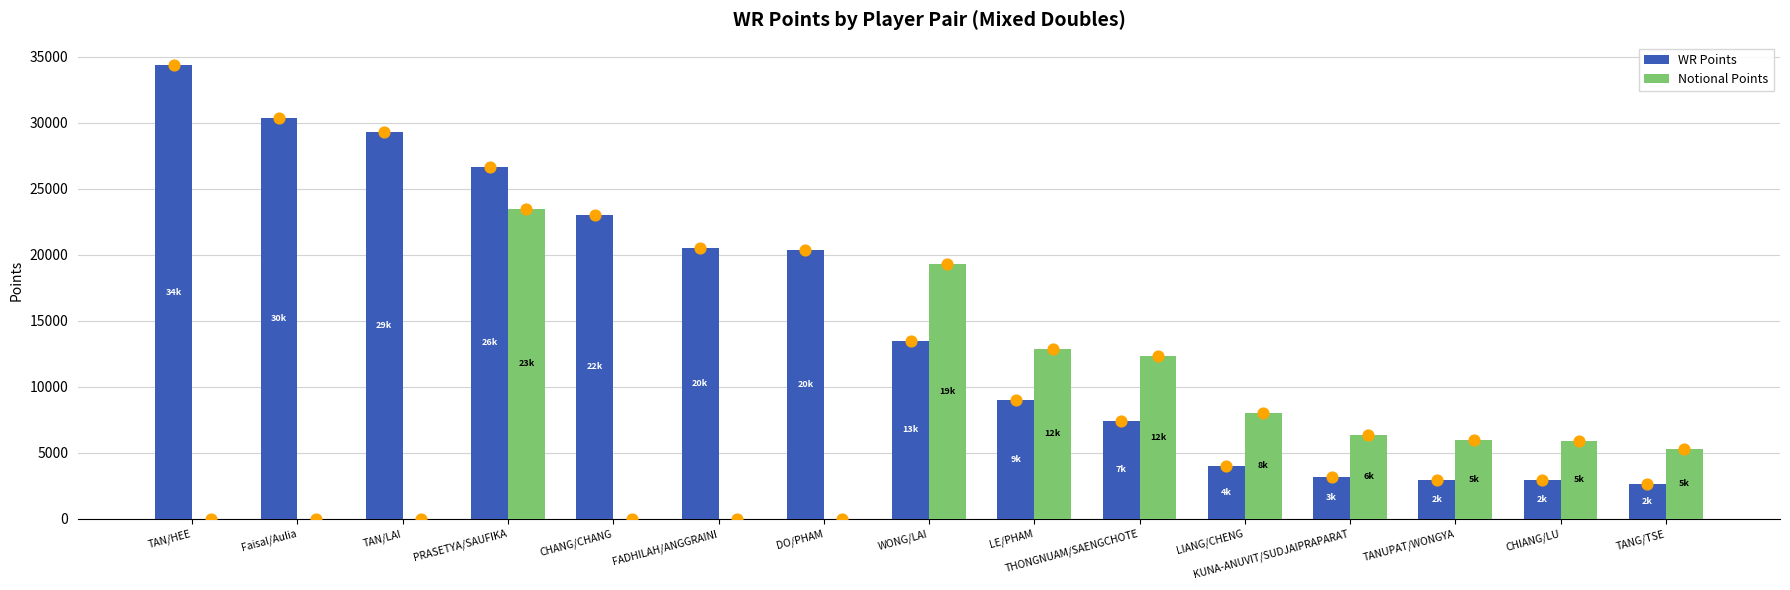

At which category is the sum across all series the highest?

PRASETYA/SAUFIKA